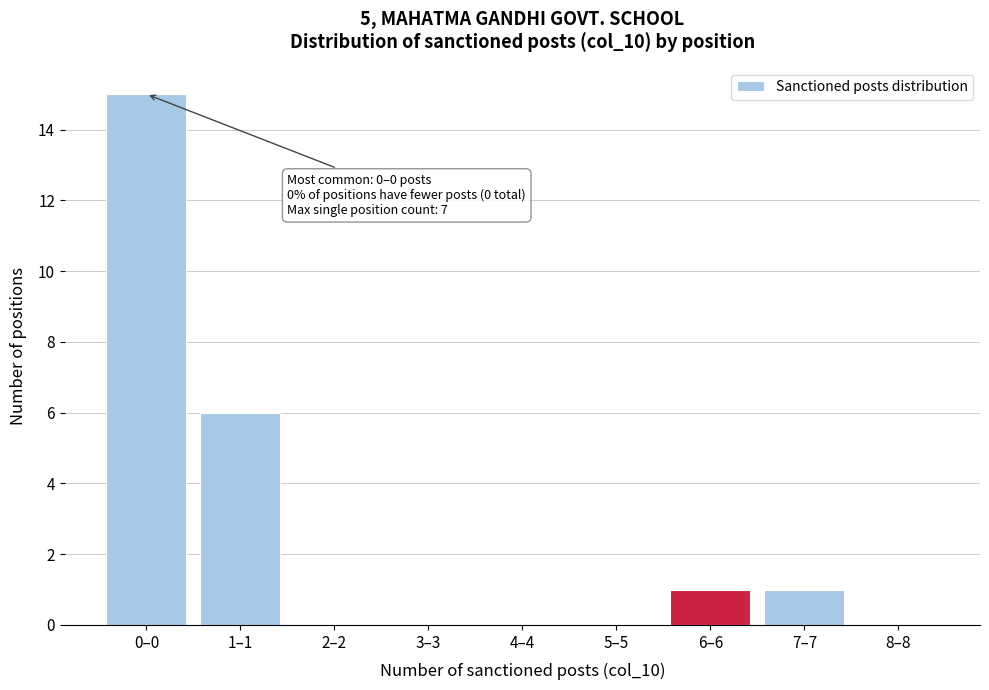

Reading left to right, list all the values displayed in this chart.

0–0=15	1–1=6	2–2=0	3–3=0	4–4=0	5–5=0	6–6=1	7–7=1	8–8=0